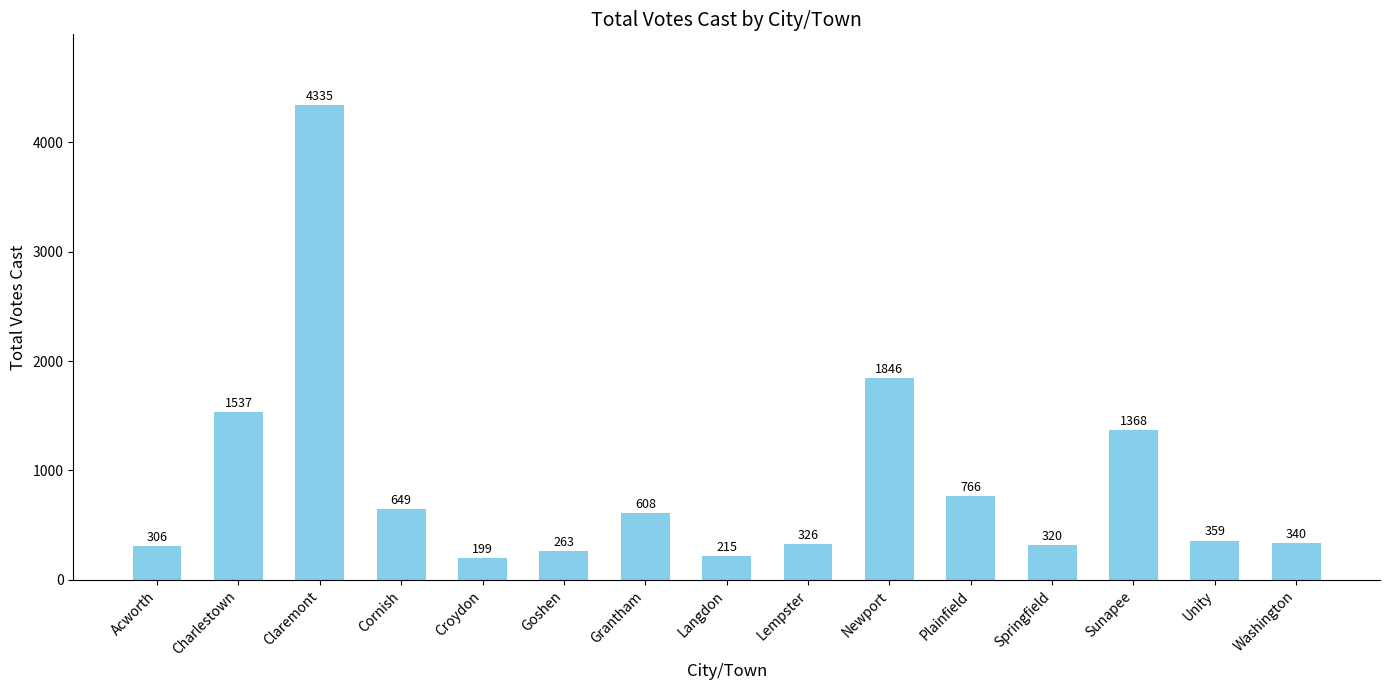

What is the label of the 8th bar from the left?

Langdon